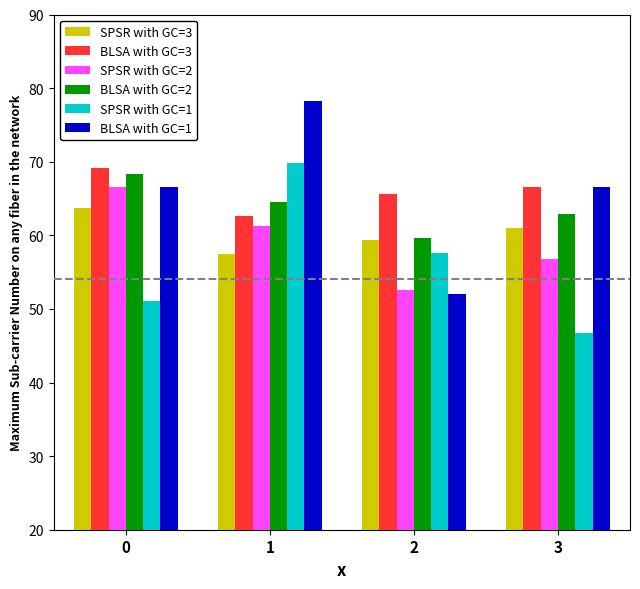

What value does the BLSA with GC=2 series have at 3?

62.9